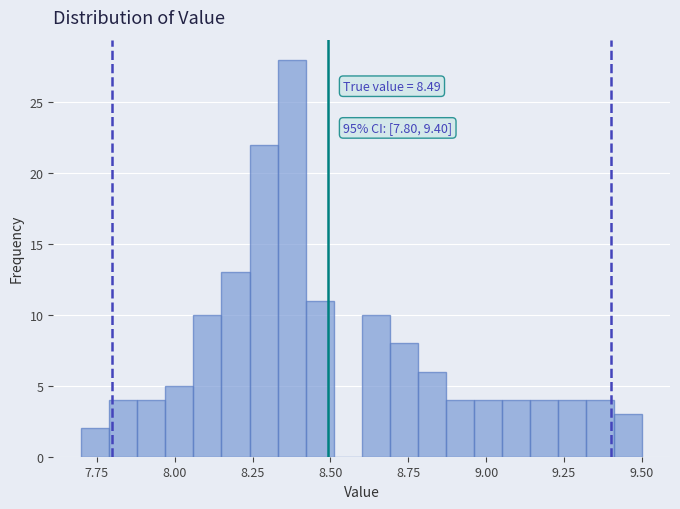

Around what value on the x-axis is the tallest bar? Give the approximate position of its centre, as read against the axis.

8.40